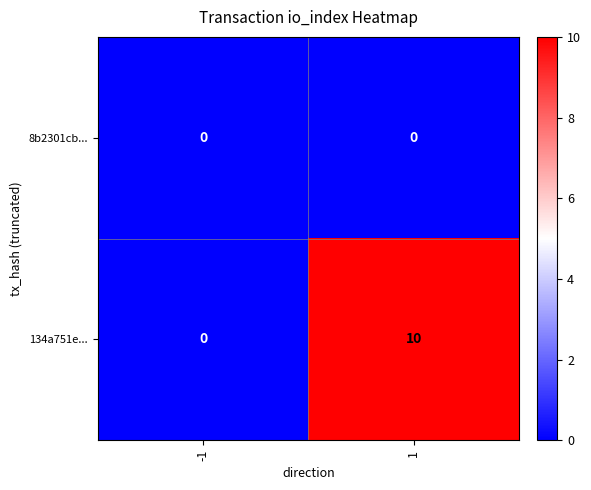

Between -1 and 1, which series saw the biggest shift?

134a751e...